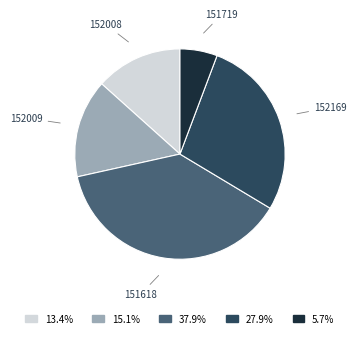

Rank the categories by value from highest to lowest.

151618, 152169, 152009, 152008, 151719